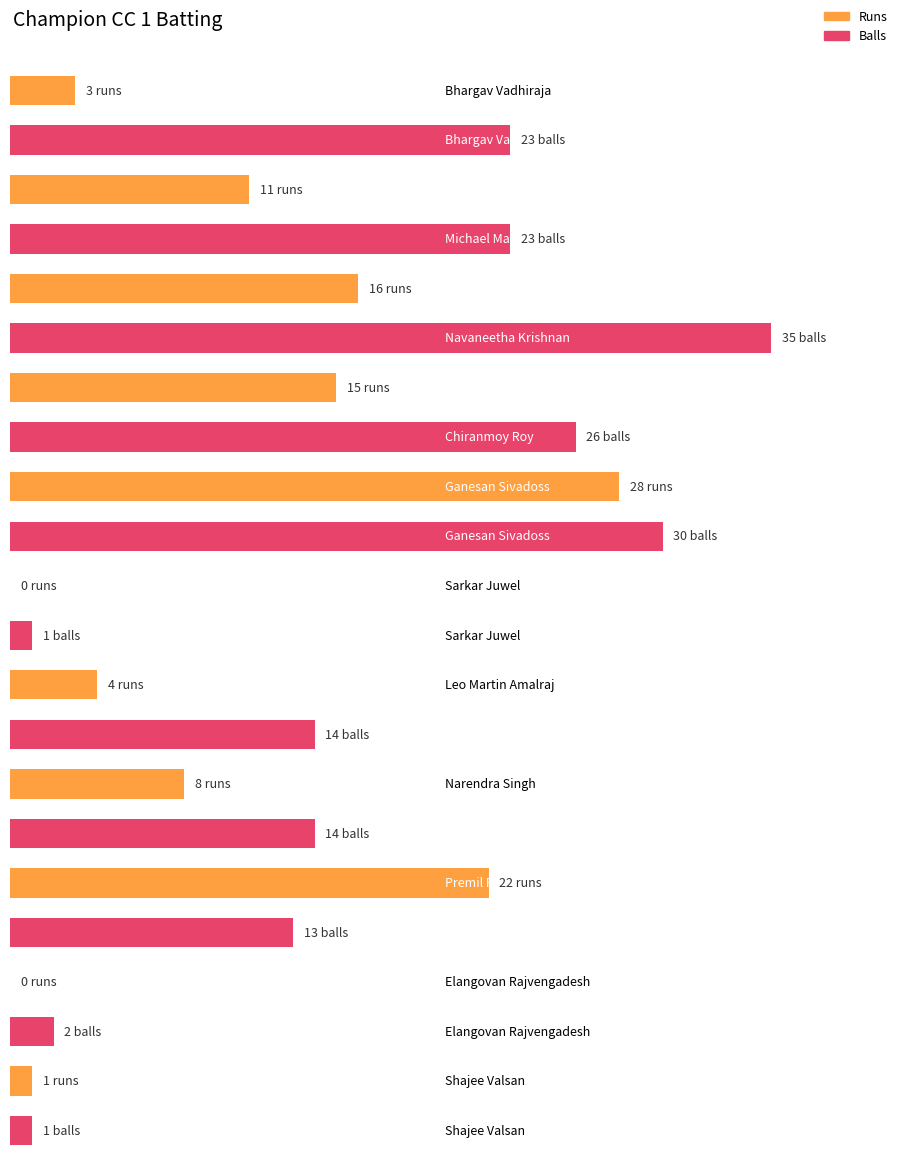

What is the highest value of the Runs series?

28